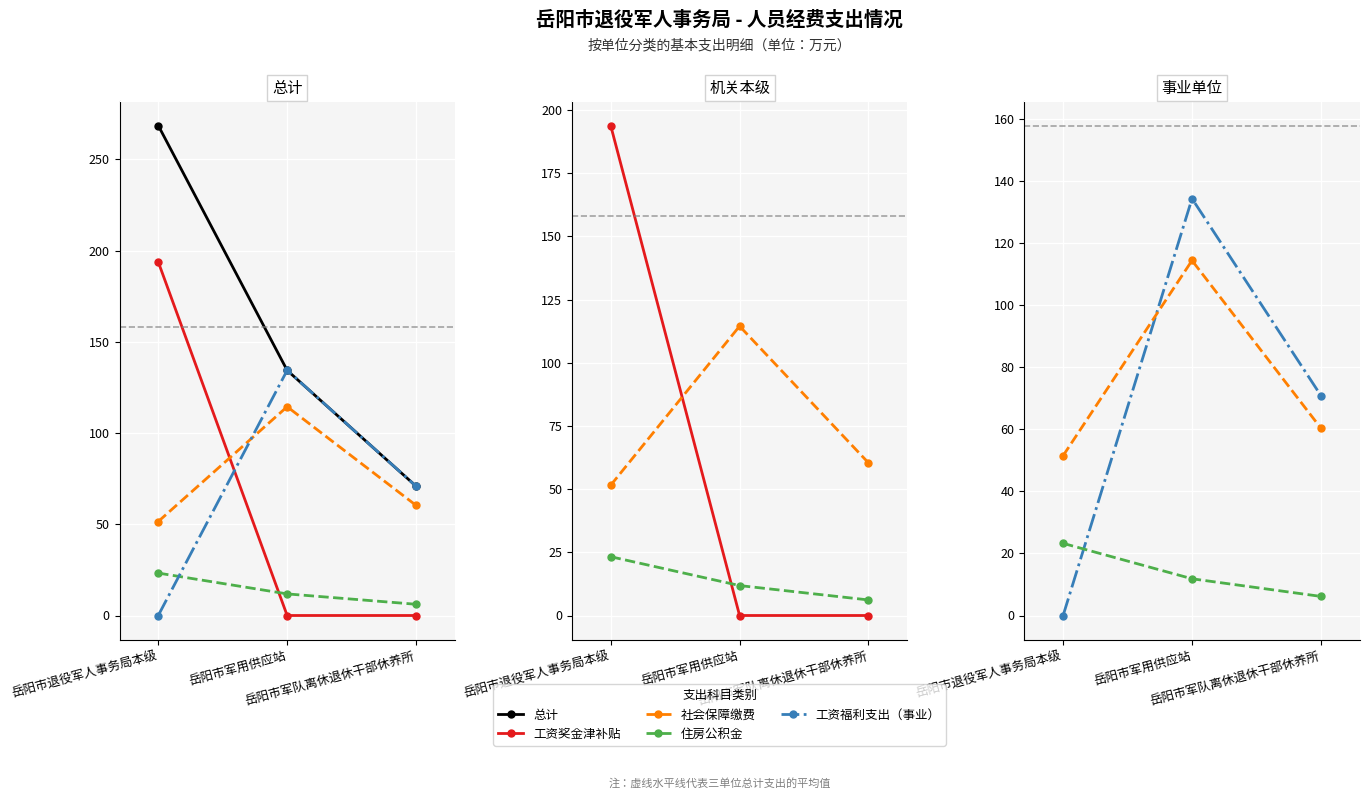

How many lines are shown in the chart?

5